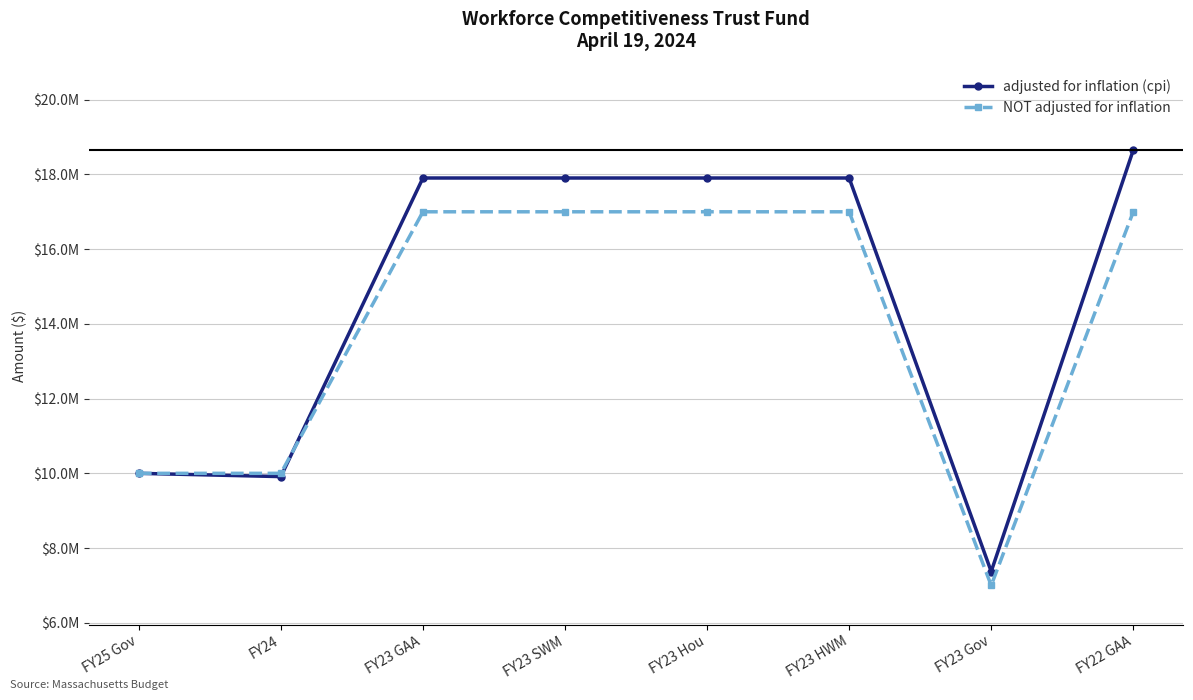

What is the difference between the maximum and minimum values in the NOT adjusted for inflation series?

10000000